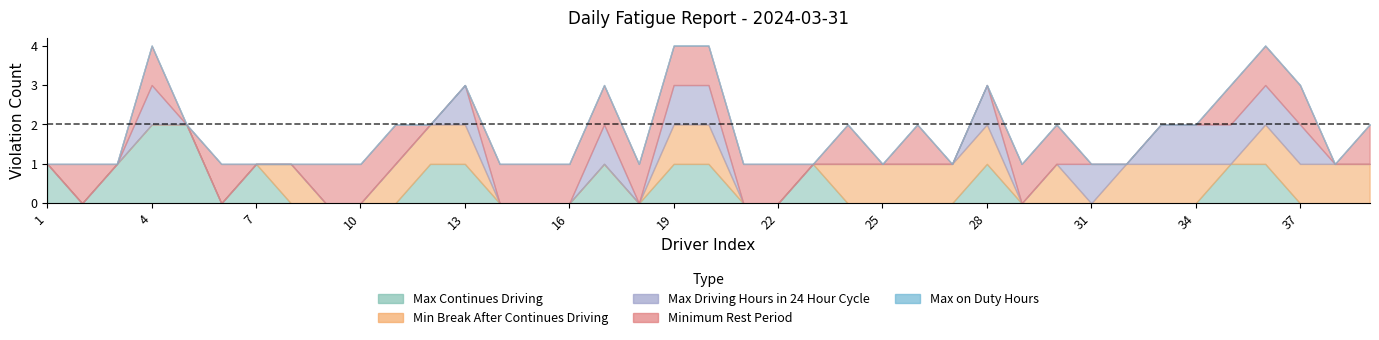

What is the difference between the highest and lowest values at 36?

1